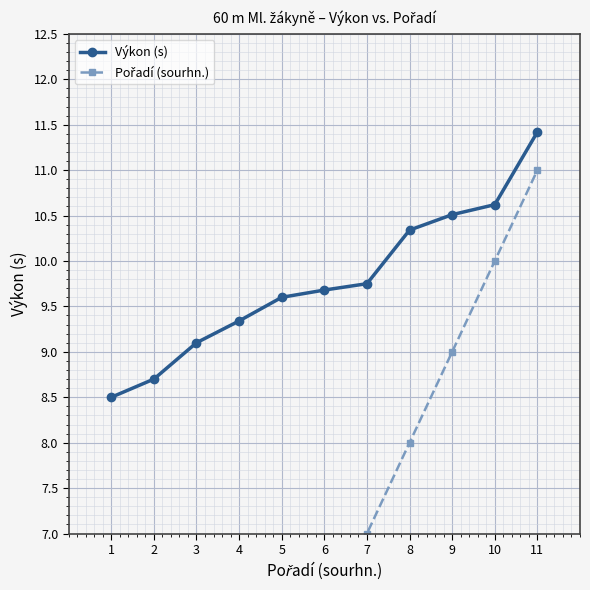

Which series has the widest spread of values?

Pořadí (sourhn.)